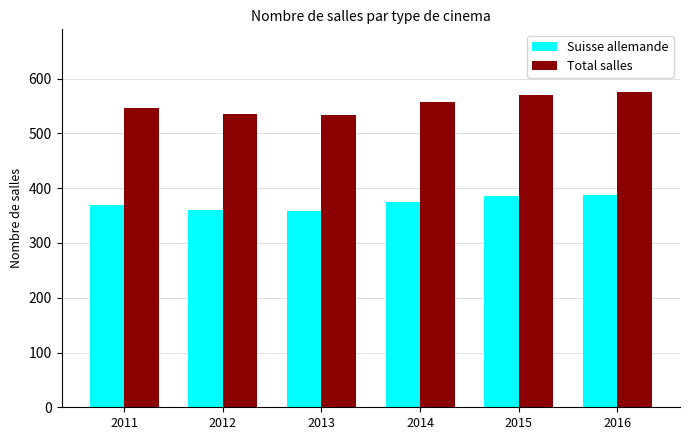

What is the average value of the Total salles series?

553